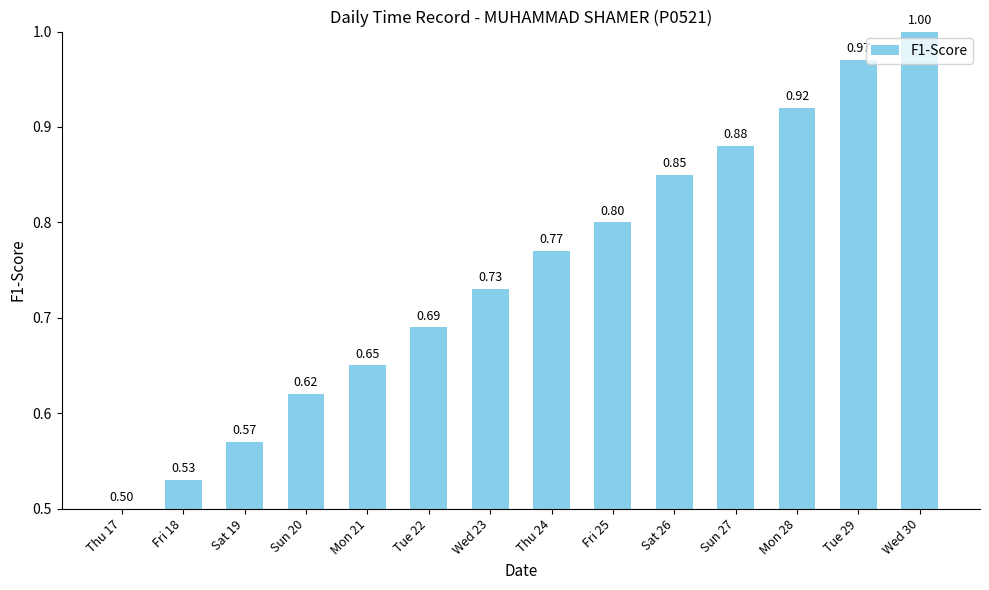

The chart shows a value of 0.3 at Thu 24. True or false?

False